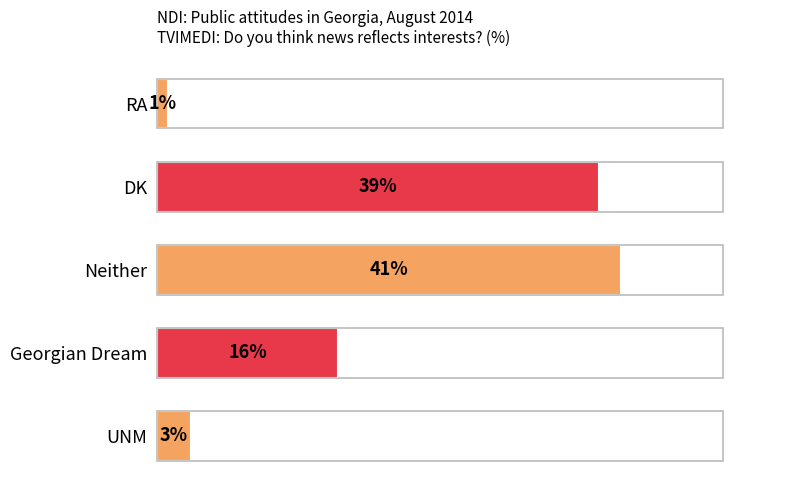

Which category has the highest value across all series?

Neither